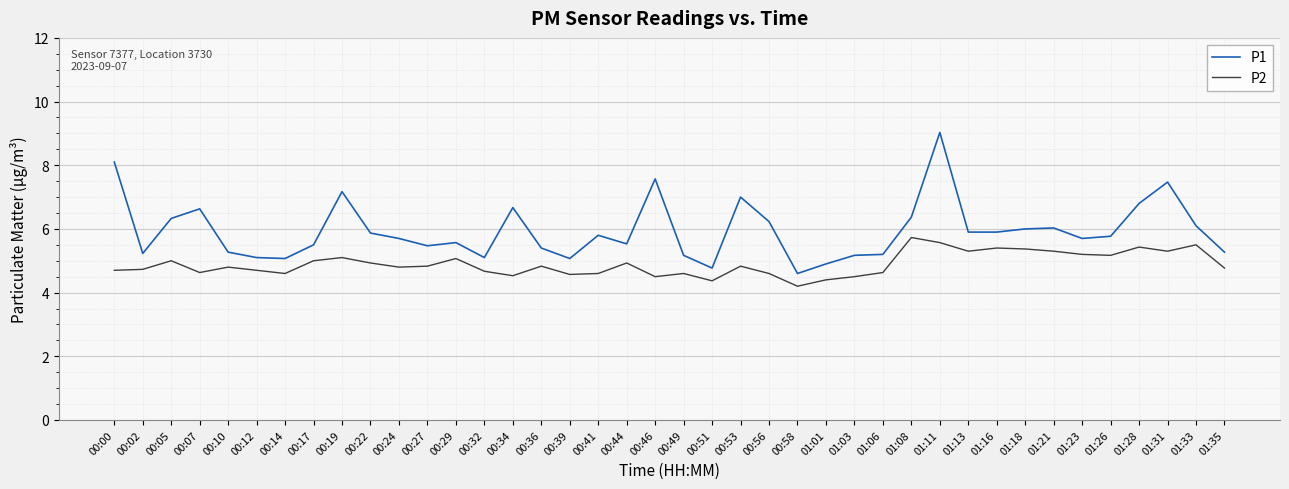

What is the average value of the P1 series?

5.9